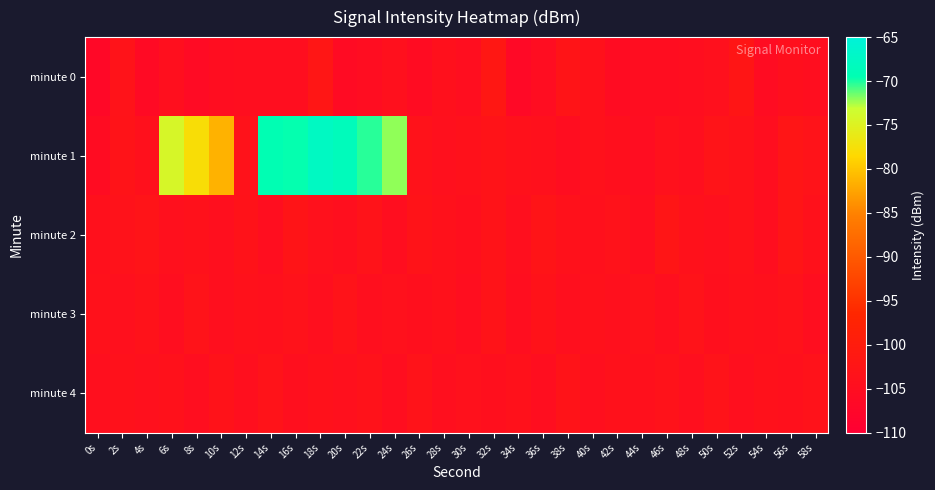

Reading left to right, extract all data points from this chart.

minute 0: 0s=-106.9	2s=-103.2	4s=-106.1	6s=-104.5	8s=-106.0	10s=-105.1	12s=-104.9	14s=-104.8	16s=-104.9	18s=-102.1	20s=-105.8	22s=-105.3	24s=-104.2	26s=-105.4	28s=-104.0	30s=-104.6	32s=-101.6	34s=-106.6	36s=-105.3	38s=-102.7	40s=-103.8	42s=-105.7	44s=-105.1	46s=-105.1	48s=-104.9	50s=-104.2	52s=-102.2	54s=-105.6	56s=-104.3	58s=-104.8
minute 1: 0s=-105.5	2s=-103.0	4s=-104.0	6s=-74.2	8s=-77.9	10s=-81.4	12s=-103.4	14s=-69.5	16s=-69.6	18s=-67.7	20s=-68.5	22s=-70.2	24s=-72.1	26s=-103.5	28s=-104.2	30s=-103.8	32s=-102.9	34s=-103.6	36s=-104.1	38s=-105.0	40s=-103.7	42s=-104.3	44s=-105.2	46s=-103.9	48s=-104.6	50s=-102.8	52s=-103.4	54s=-104.7	56s=-102.5	58s=-103.2
minute 2: 0s=-104.1	2s=-103.5	4s=-102.8	6s=-104.2	8s=-103.7	10s=-104.5	12s=-103.3	14s=-104.8	16s=-102.6	18s=-103.9	20s=-104.4	22s=-103.1	24s=-104.7	26s=-102.9	28s=-103.6	30s=-104.3	32s=-103.0	34s=-104.6	36s=-102.7	38s=-103.8	40s=-104.1	42s=-103.4	44s=-104.9	46s=-102.4	48s=-103.7	50s=-104.2	52s=-103.5	54s=-104.8	56s=-102.3	58s=-103.6
minute 3: 0s=-103.8	2s=-104.2	4s=-103.5	6s=-104.7	8s=-103.1	10s=-104.4	12s=-103.8	14s=-104.1	16s=-103.5	18s=-104.6	20s=-103.2	22s=-104.5	24s=-103.9	26s=-104.3	28s=-103.6	30s=-104.8	32s=-103.0	34s=-104.7	36s=-103.3	38s=-104.5	40s=-103.7	42s=-104.2	44s=-103.4	46s=-104.6	48s=-103.1	50s=-104.3	52s=-103.8	54s=-104.1	56s=-103.5	58s=-104.7
minute 4: 0s=-104.5	2s=-103.8	4s=-104.2	6s=-103.6	8s=-104.9	10s=-103.3	12s=-104.6	14s=-103.1	16s=-104.4	18s=-103.7	20s=-104.2	22s=-103.5	24s=-104.8	26s=-103.2	28s=-104.5	30s=-103.9	32s=-104.3	34s=-103.6	36s=-104.7	38s=-103.0	40s=-104.4	42s=-103.8	44s=-104.1	46s=-103.5	48s=-104.6	50s=-103.2	52s=-104.4	54s=-103.7	56s=-104.1	58s=-103.5